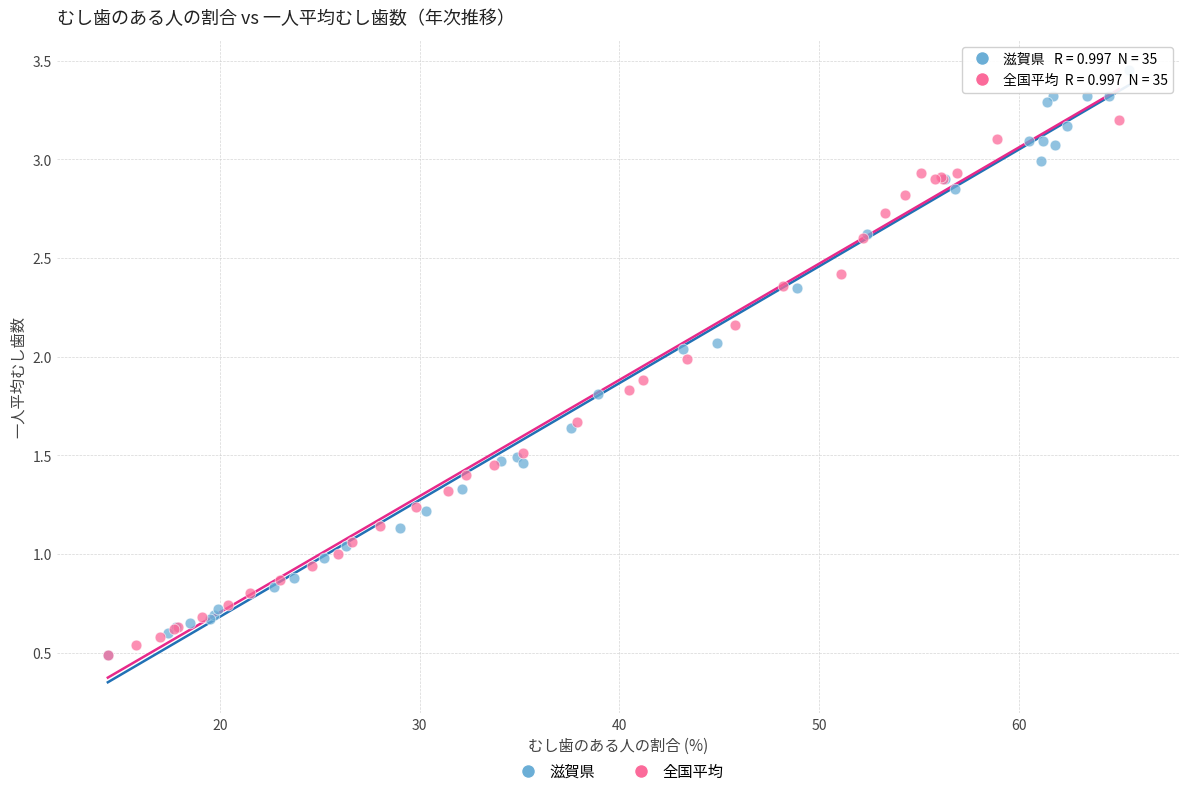

Which series reaches the maximum Y coordinate?

滋賀県